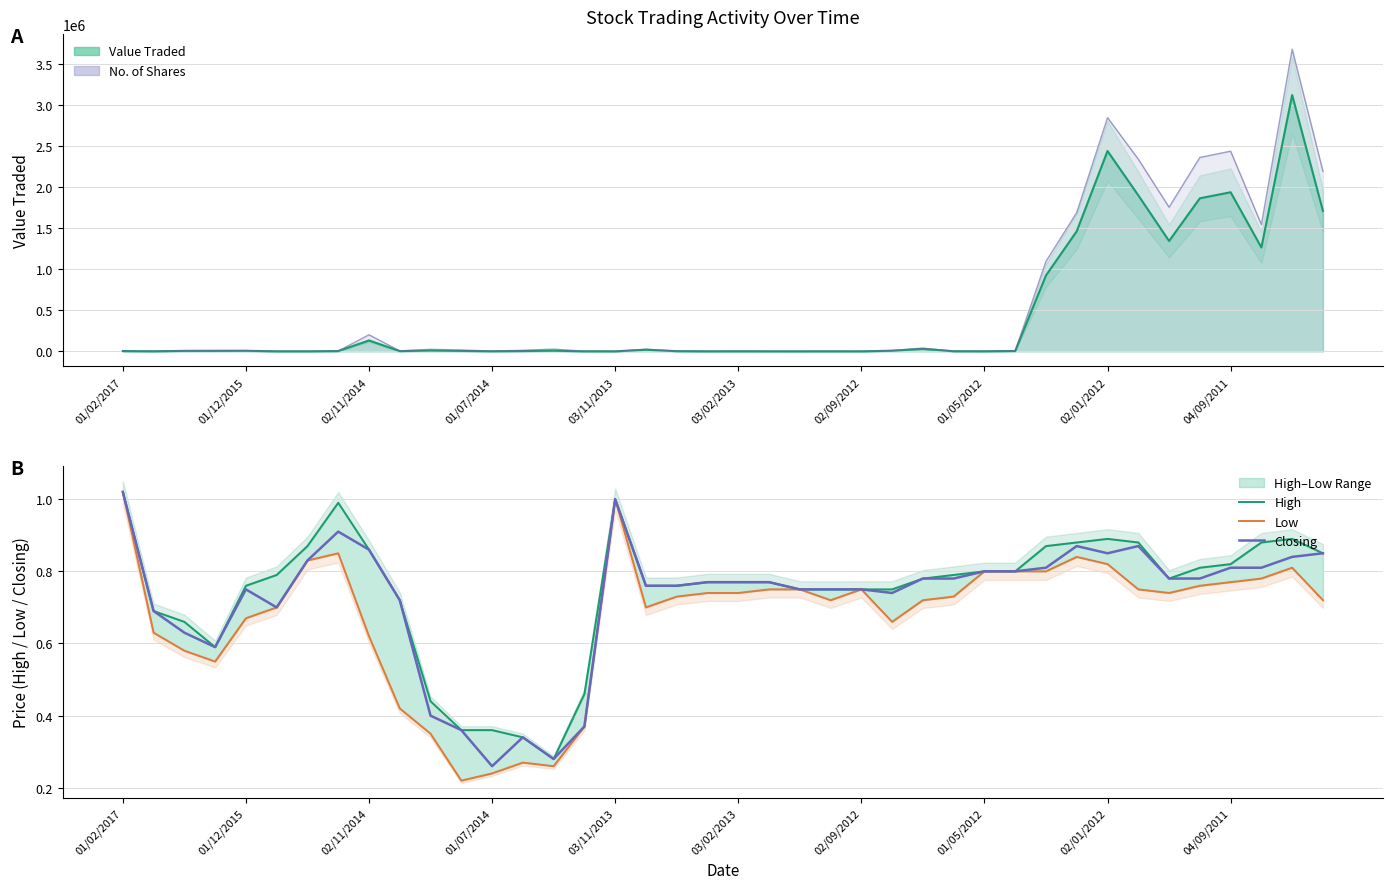

How many lines are shown in the chart?

3